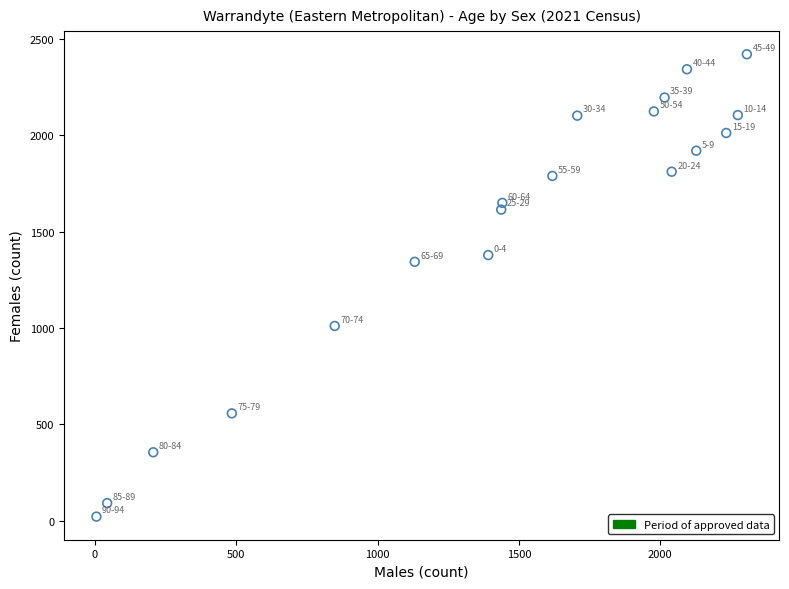

What Y value in the scatter plot is closest to 1221?

1344